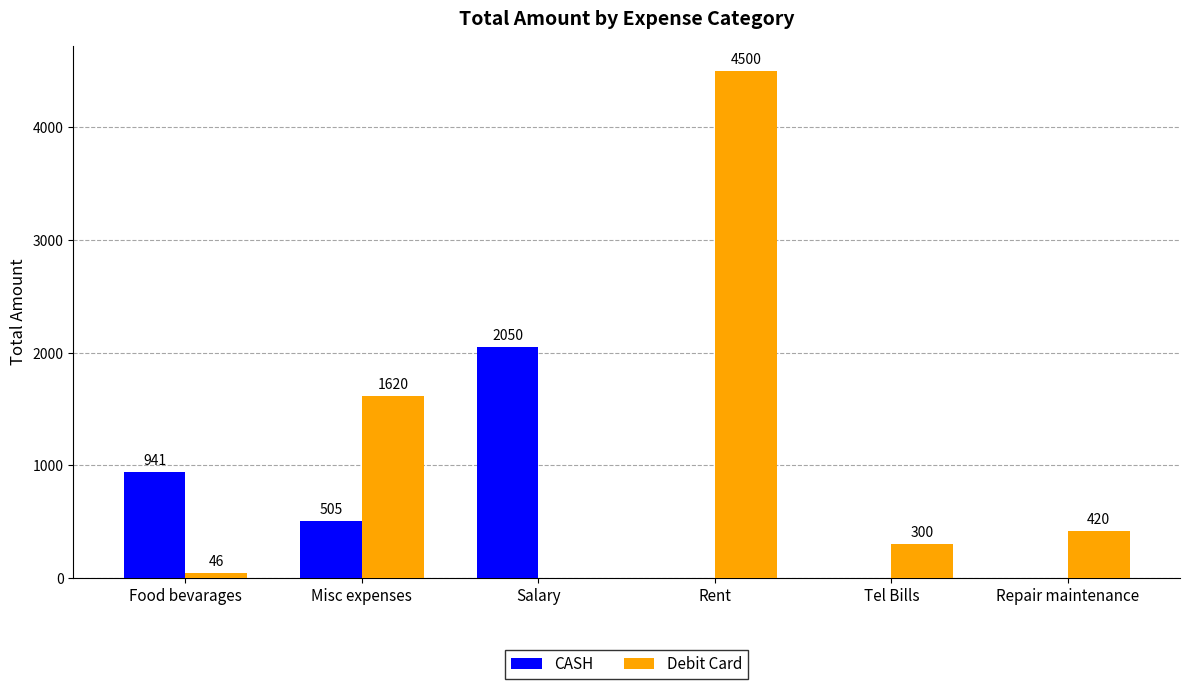

Read the CASH value at Misc expenses.

505